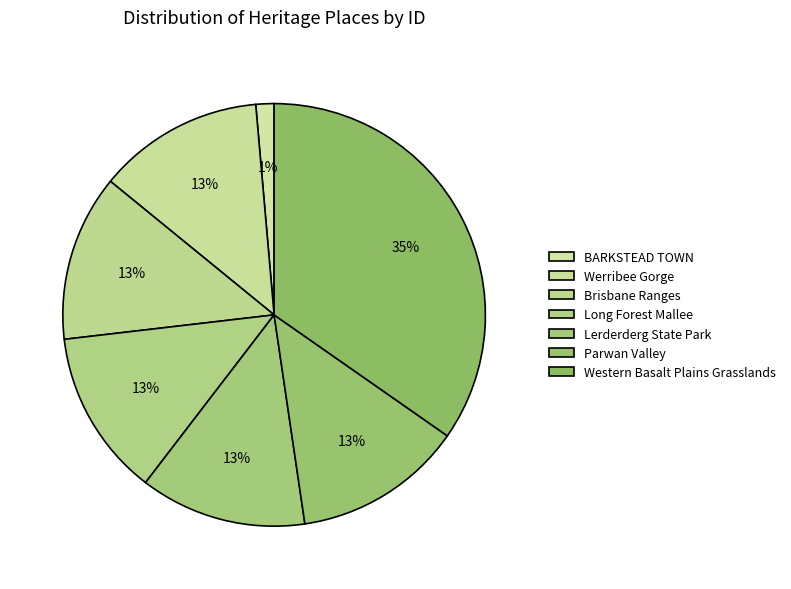

To the nearest percent, what portion does Werribee Gorge represent?

13%